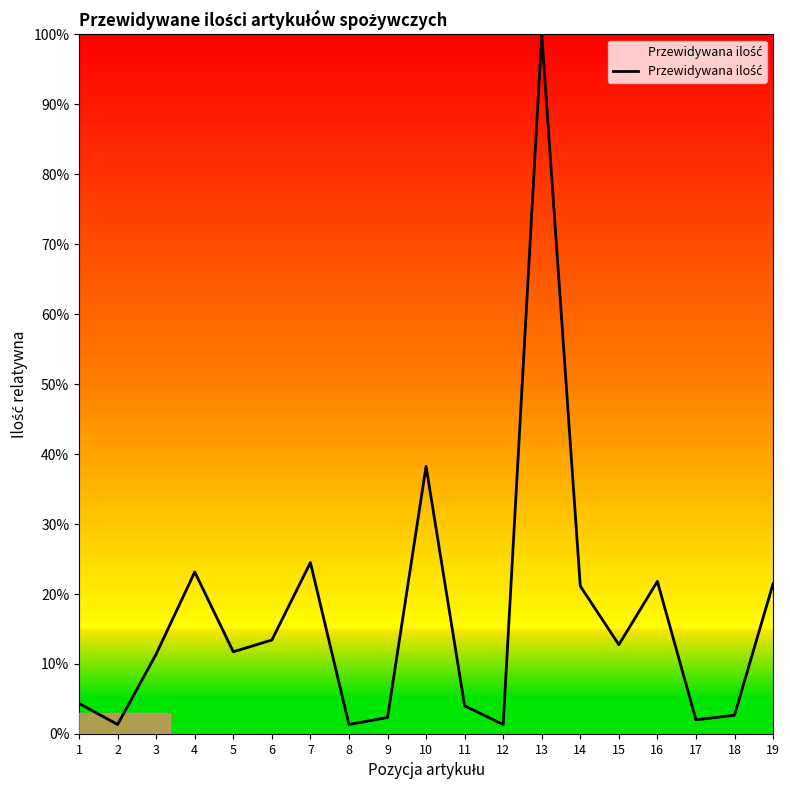

At which category does the data reach its first local valley?

2